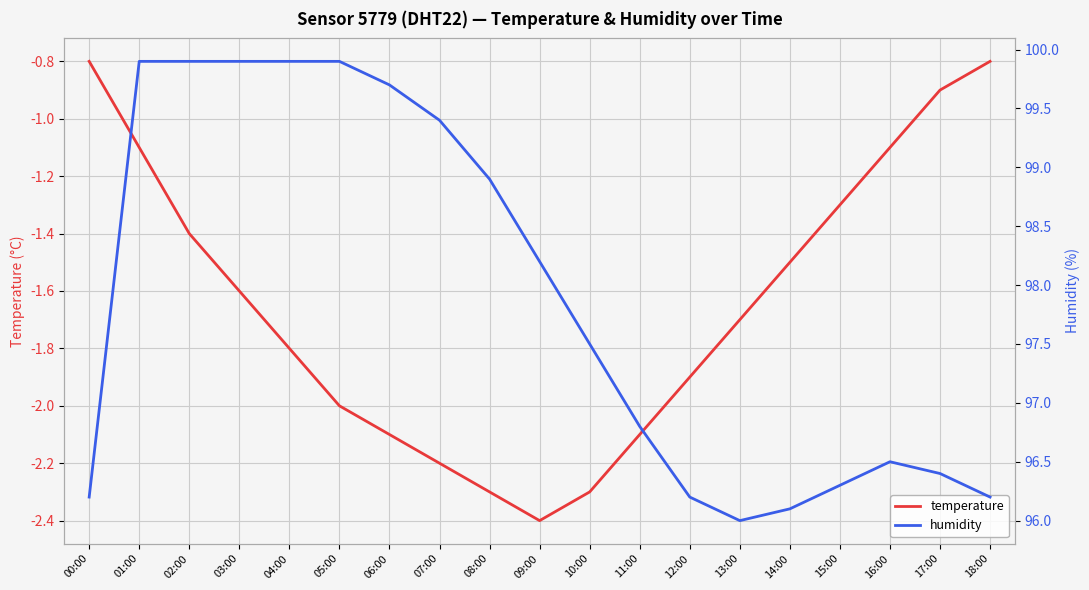

Where is the first local minimum for temperature?

09:00